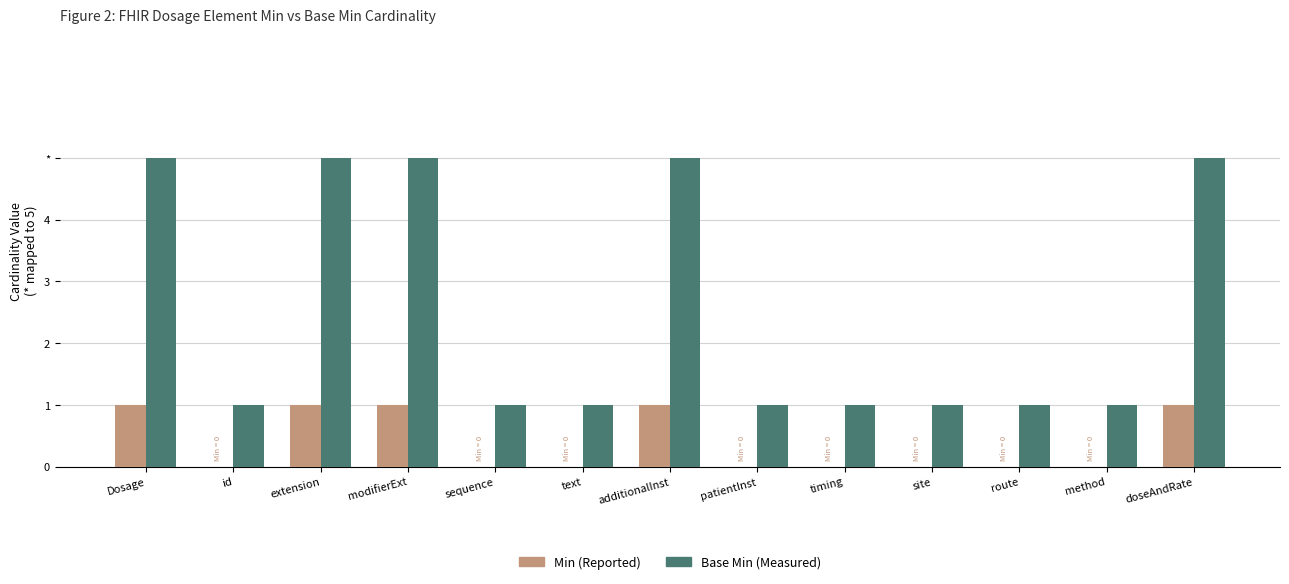

Which series has the largest total across all categories?

Base Min (Measured)